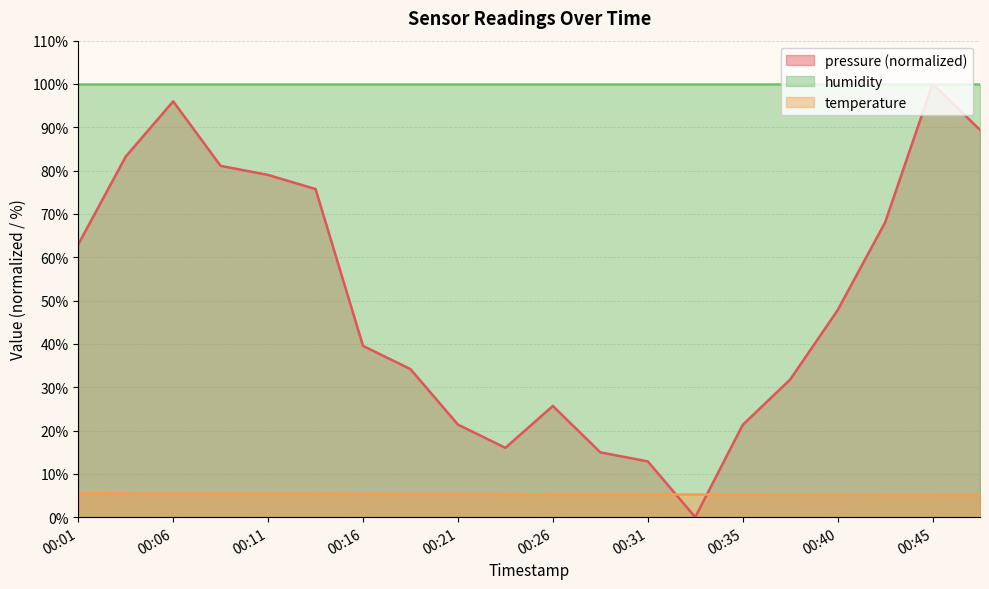

After their last crossing, which series has the higher values: pressure or temperature?

pressure